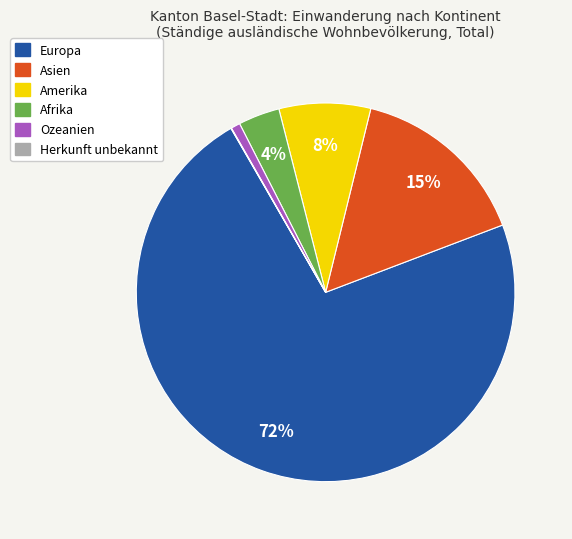

True or false: Asien accounts for 15% of the total.

True